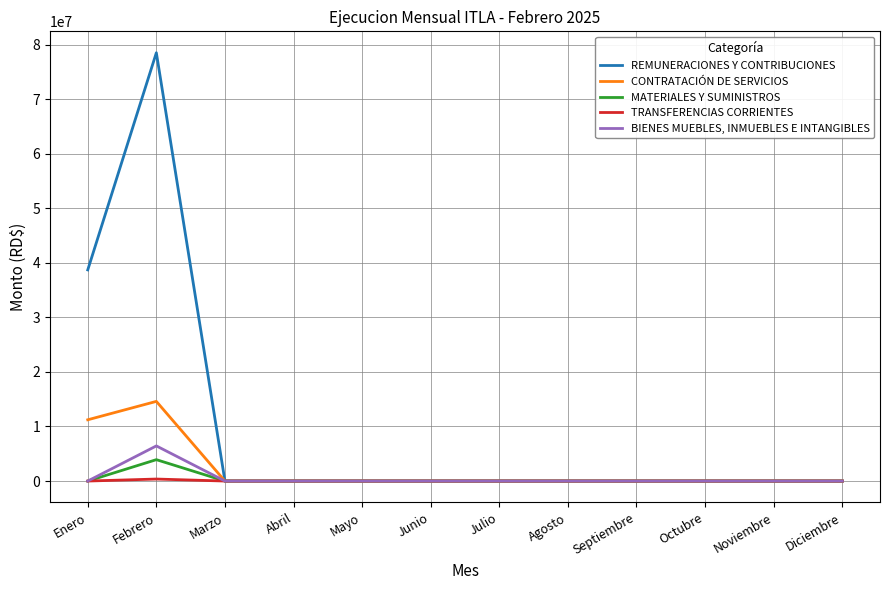

At how many categories does at least one series exceed 24404293?

2